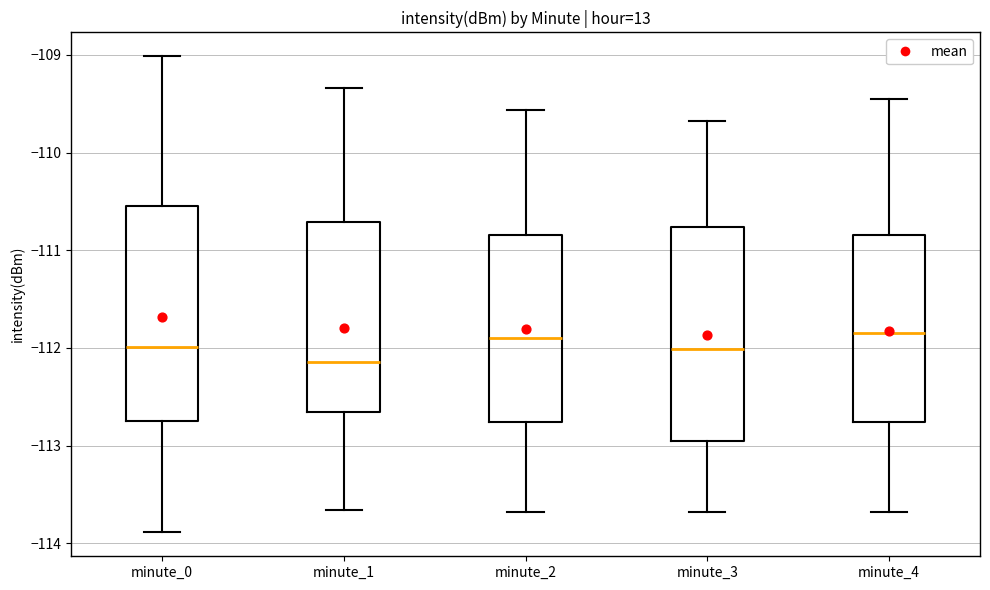

Reading left to right, read every box against the y-axis: the position of its median line, the range the box covers, and the ends of its whiskers. The values are not printed on the chart, so give them approximately, as read against the axis.

minute_0: median -112.0, box -112.8 to -110.5, whiskers -113.9 to -109.0
minute_1: median -112.1, box -112.7 to -110.7, whiskers -113.7 to -109.3
minute_2: median -111.9, box -112.8 to -110.8, whiskers -113.7 to -109.6
minute_3: median -112.0, box -113.0 to -110.8, whiskers -113.7 to -109.7
minute_4: median -111.8, box -112.8 to -110.8, whiskers -113.7 to -109.5